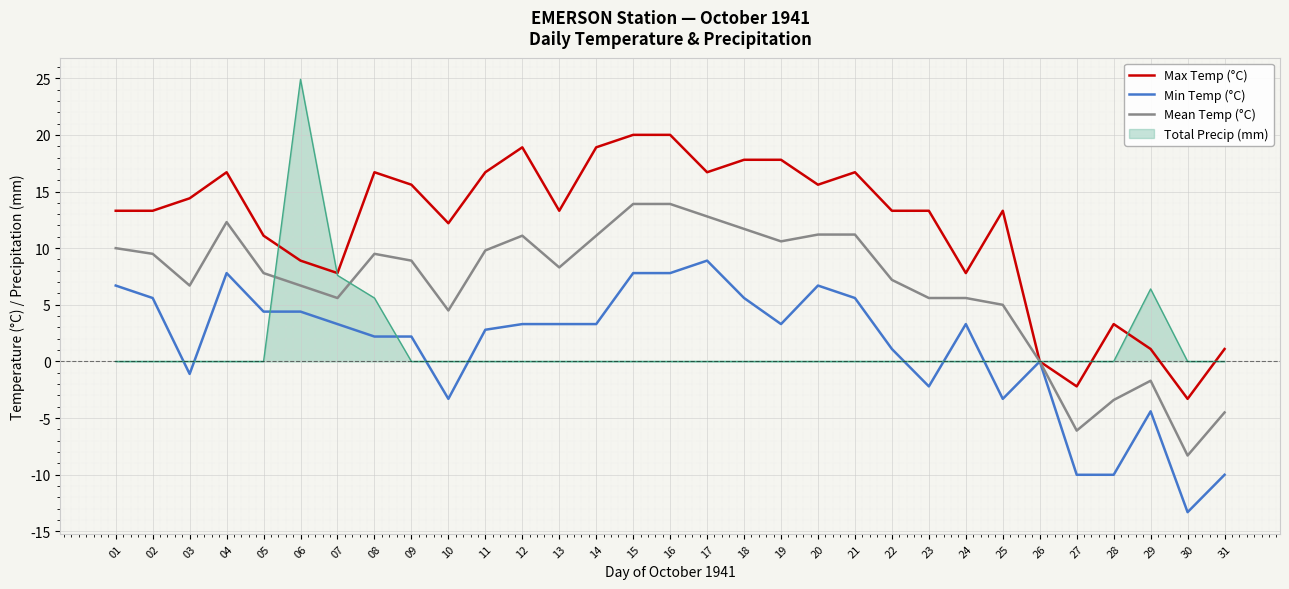

True or false: Max Temp (°C) has a value of 28.1 at 08.

False